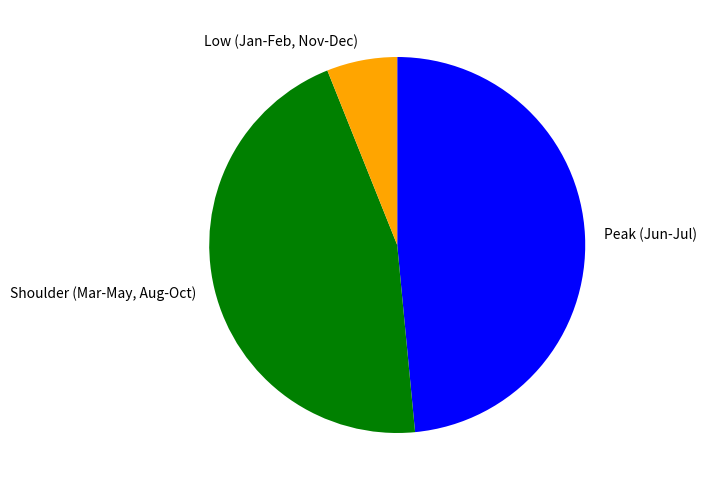

Does Shoulder (Mar-May, Aug-Oct) represent more than half of the total?

No